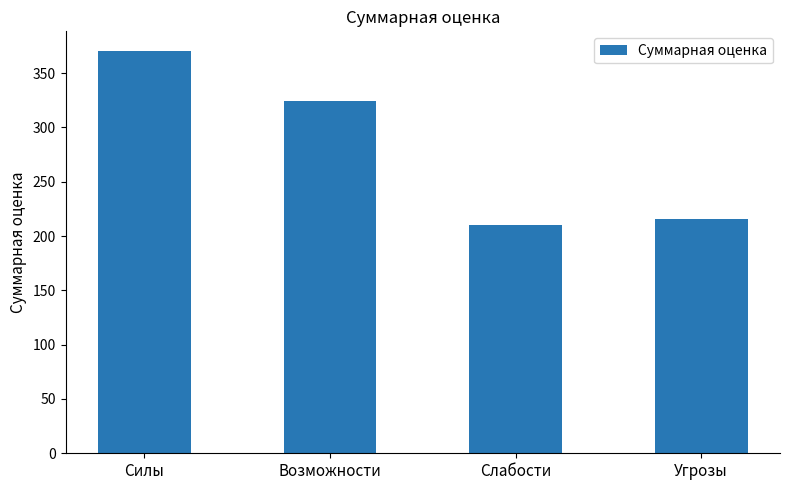

How many bars are there in total?

4